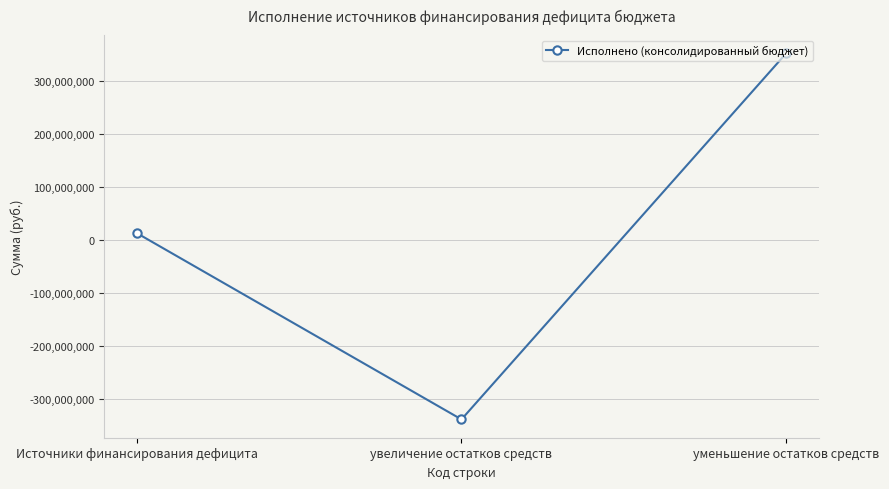

Reading left to right, transcribe all the data shown in this chart.

Источники финансирования дефицита=12418885.0	увеличение остатков средств=-338788884.8	уменьшение остатков средств=351207769.8